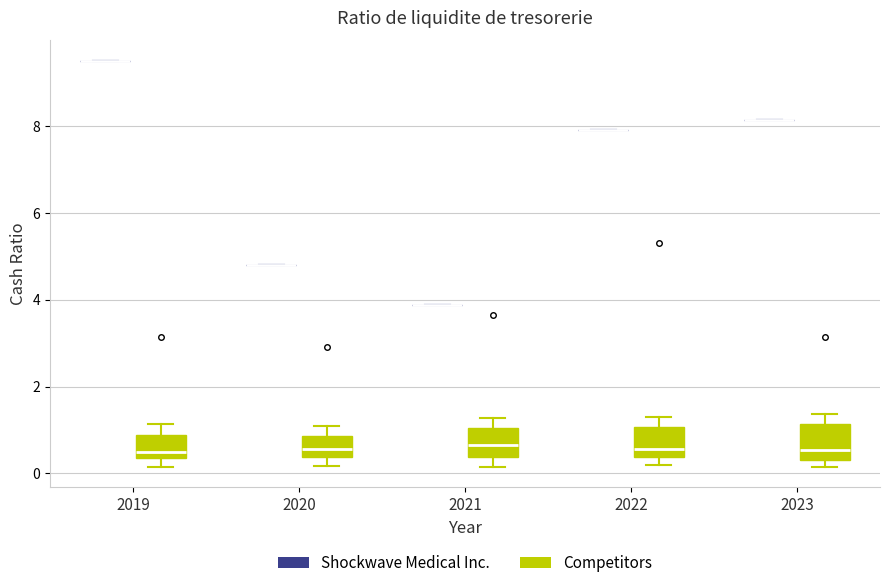

Reading left to right, transcribe this box plot: for each box, give where its median line is, the range the box spans, and where its two whiskers end, as read against the y-axis. The values are not printed on the chart, so give them approximately, as read against the axis.

2019 (Shockwave Medical Inc.): box collapsed to a line at 9.6, whiskers 9.6 to 9.6
2019 (Competitors): median 0.4 (just above the box's lower edge), box 0.4 to 0.8, whiskers 0.2 to 1.2
2020 (Shockwave Medical Inc.): box collapsed to a line at 4.8, whiskers 4.8 to 4.8
2020 (Competitors): median 0.6, box 0.4 to 0.8, whiskers 0.2 to 1.2
2021 (Shockwave Medical Inc.): box collapsed to a line at 3.8, whiskers 3.8 to 3.8
2021 (Competitors): median 0.6, box 0.4 to 1.0, whiskers 0.2 to 1.2
2022 (Shockwave Medical Inc.): box collapsed to a line at 8.0, whiskers 8.0 to 8.0
2022 (Competitors): median 0.6, box 0.4 to 1.0, whiskers 0.2 to 1.2
2023 (Shockwave Medical Inc.): box collapsed to a line at 8.2, whiskers 8.2 to 8.2
2023 (Competitors): median 0.6, box 0.4 to 1.2, whiskers 0.2 to 1.4